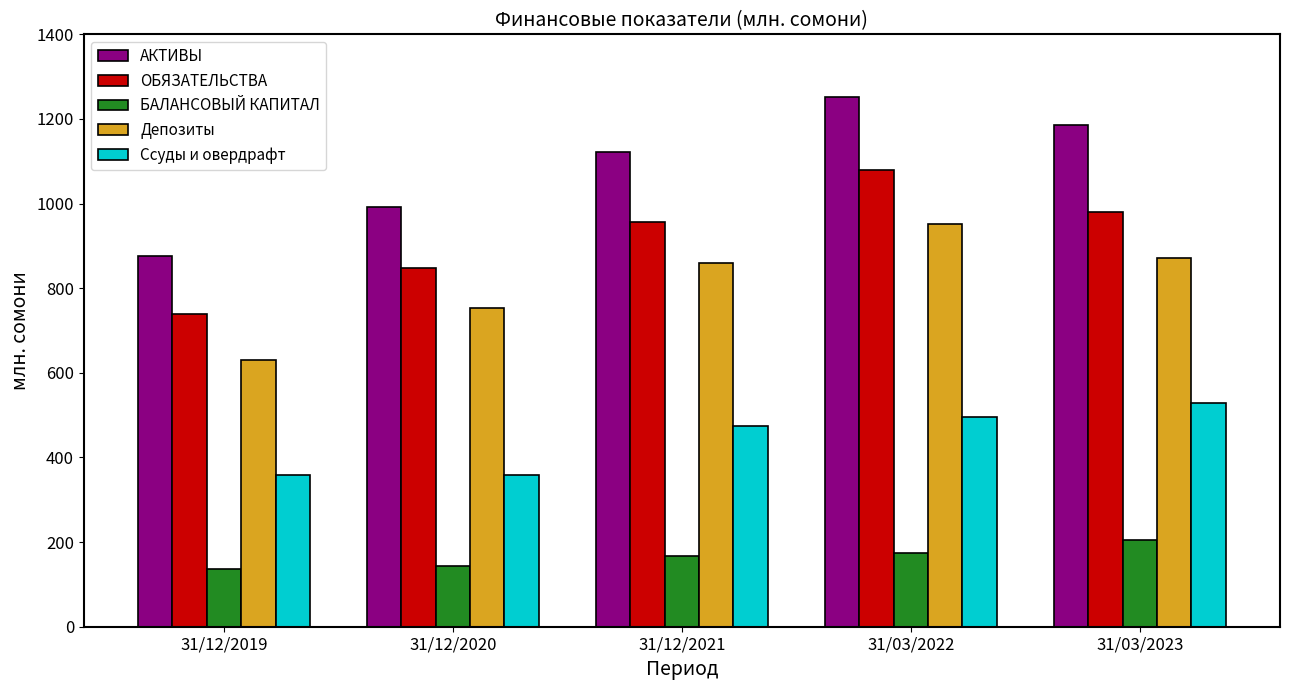

Which series has the largest range (max minus min)?

АКТИВЫ